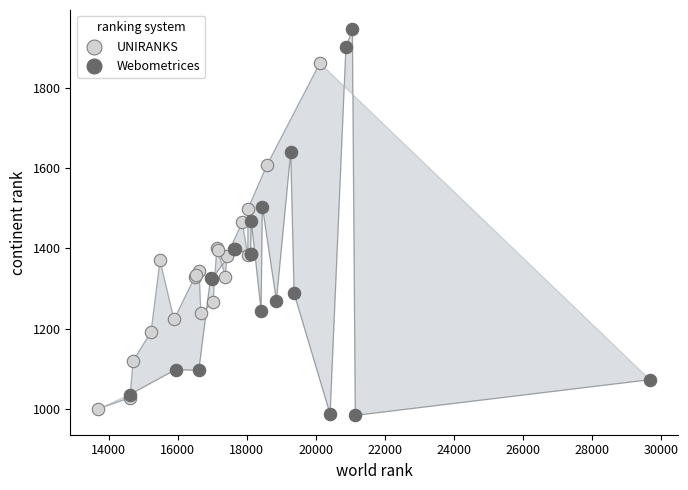

What are all the series names shown in the legend?

UNIRANKS, Webometrices